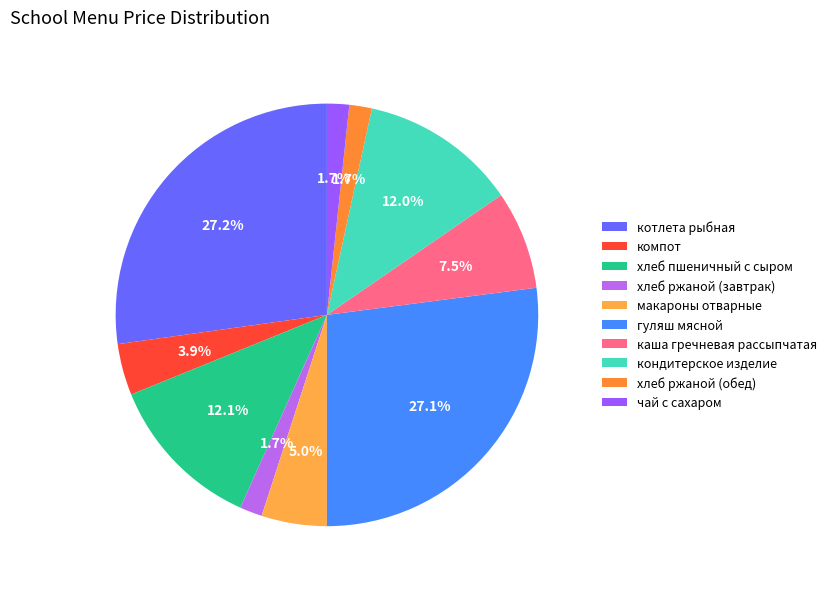

Count the number of slices in the pie.

10